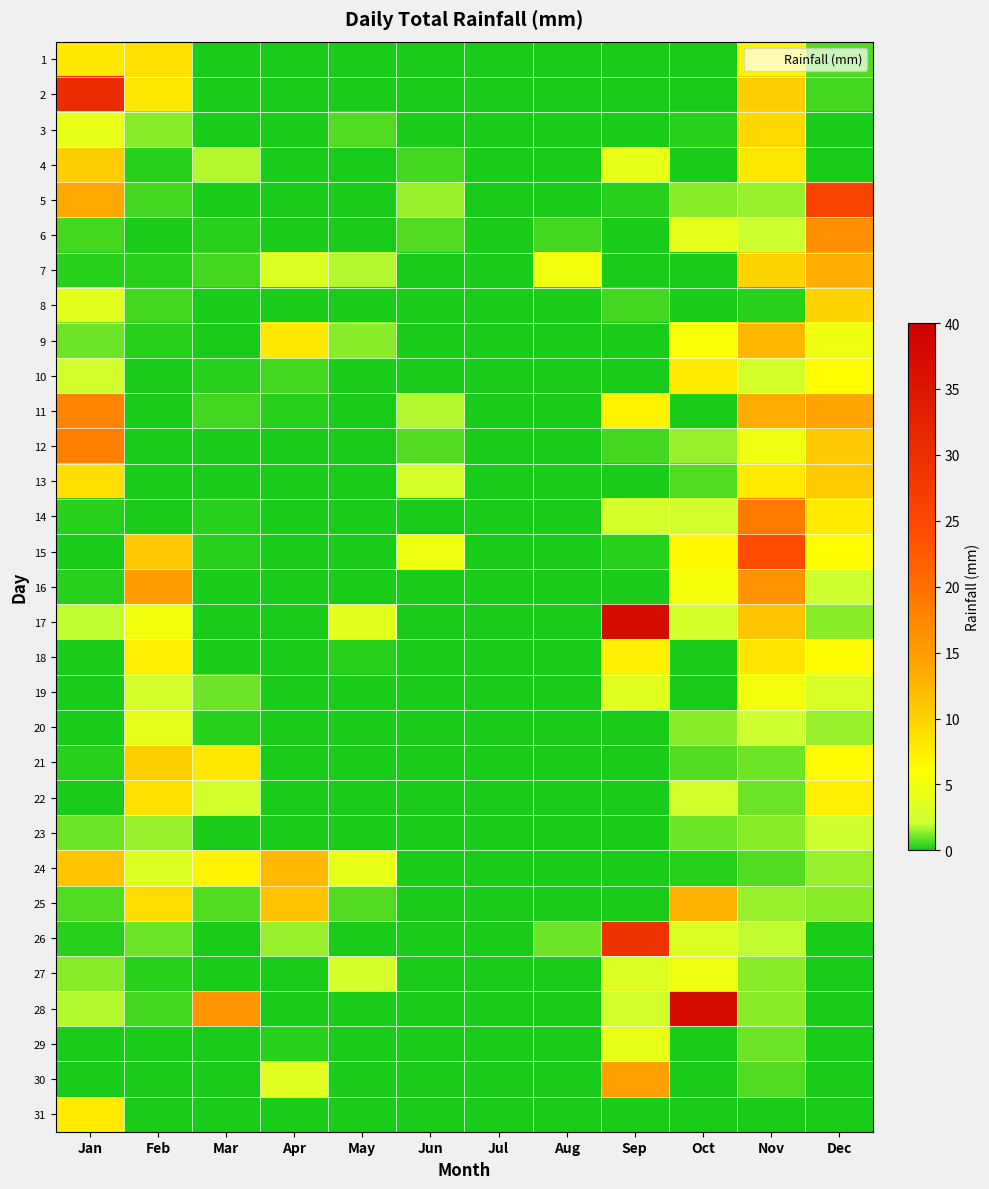

List the series in order of their peak value, lowest first.

23, 20, 29, 27, 19, 10, 31, 18, 1, 22, 3, 8, 21, 4, 13, 24, 9, 25, 7, 30, 16, 6, 11, 12, 14, 15, 5, 26, 2, 17, 28